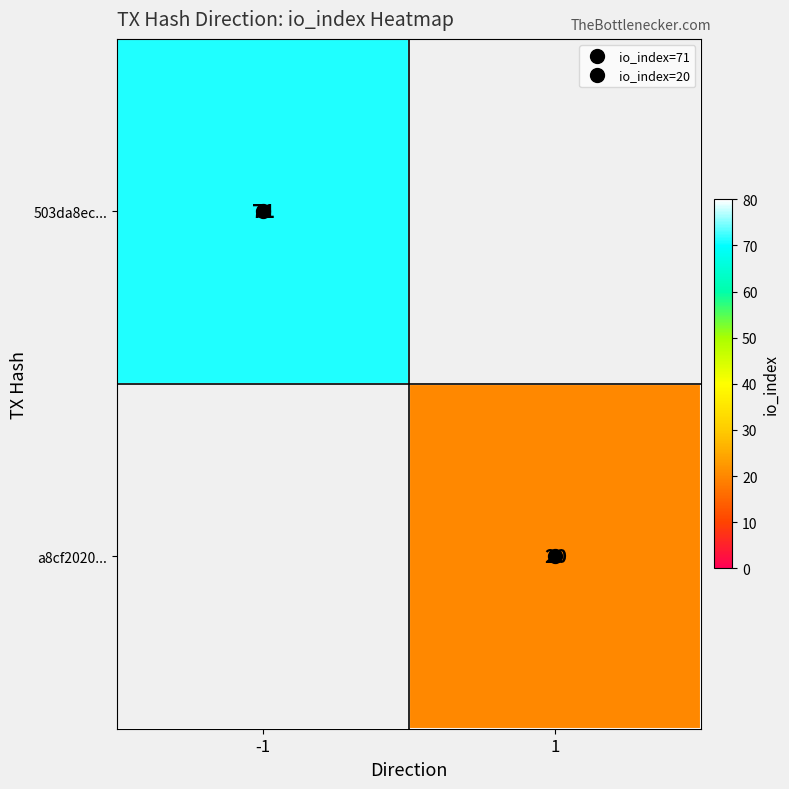

How many categories are shown in the chart?

2